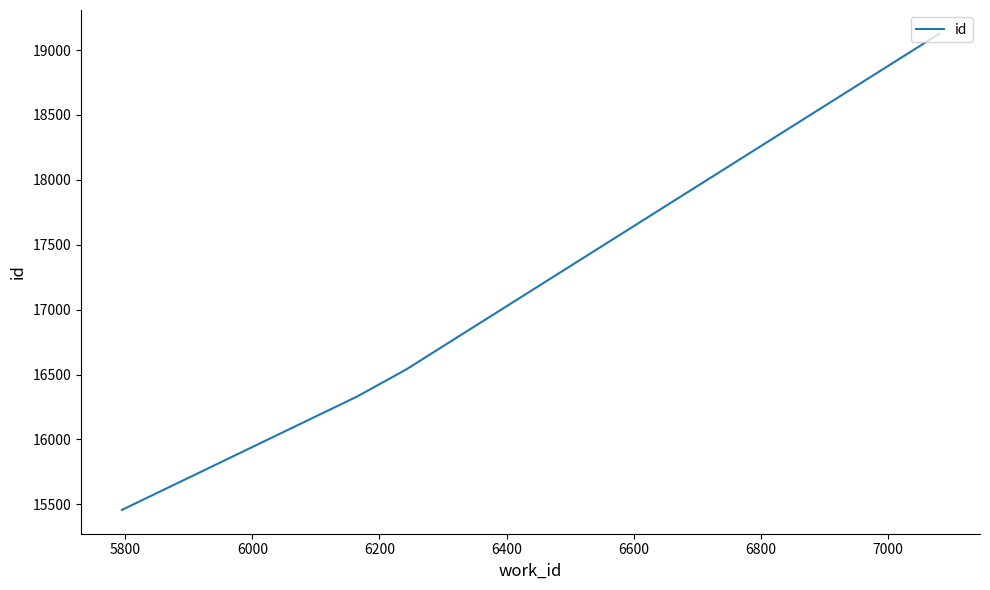

What is the maximum value shown in the chart?

19125